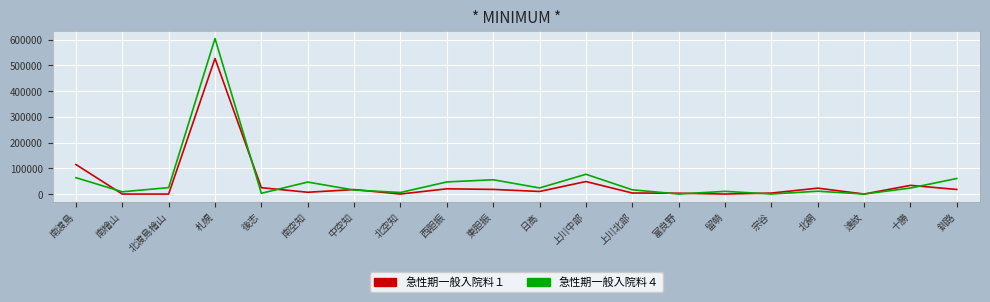

At how many categories does at least one series exceed 516513?

1